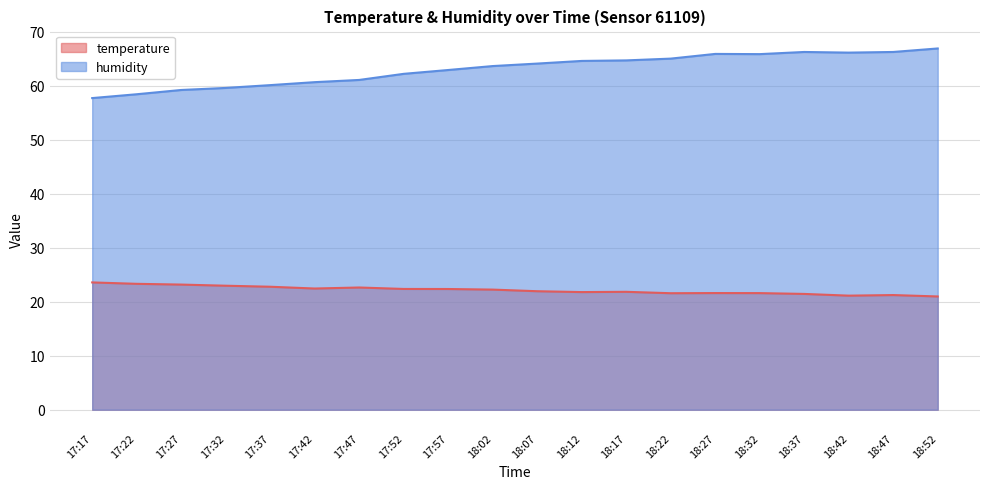

Reading left to right, what are all the values shown in this chart?

temperature: 17:17=23.6	17:22=23.3	17:27=23.2	17:32=23.0	17:37=22.8	17:42=22.4	17:47=22.6	17:52=22.4	17:57=22.4	18:02=22.2	18:07=21.9	18:12=21.8	18:17=21.8	18:22=21.6	18:27=21.6	18:32=21.6	18:37=21.4	18:42=21.1	18:47=21.2	18:52=21.0
humidity: 17:17=57.7	17:22=58.4	17:27=59.2	17:32=59.6	17:37=60.1	17:42=60.7	17:47=61.1	17:52=62.2	17:57=62.9	18:02=63.6	18:07=64.1	18:12=64.6	18:17=64.7	18:22=65.0	18:27=65.9	18:32=65.9	18:37=66.3	18:42=66.1	18:47=66.3	18:52=66.9